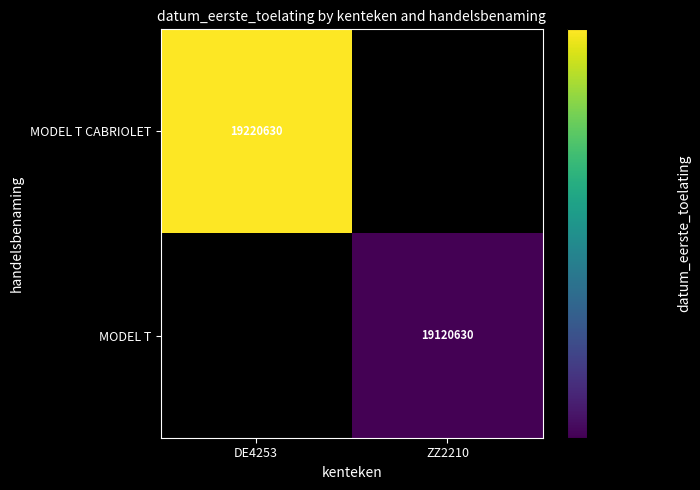

True or false: MODEL T has a value of 33311603 at ZZ2210.

False